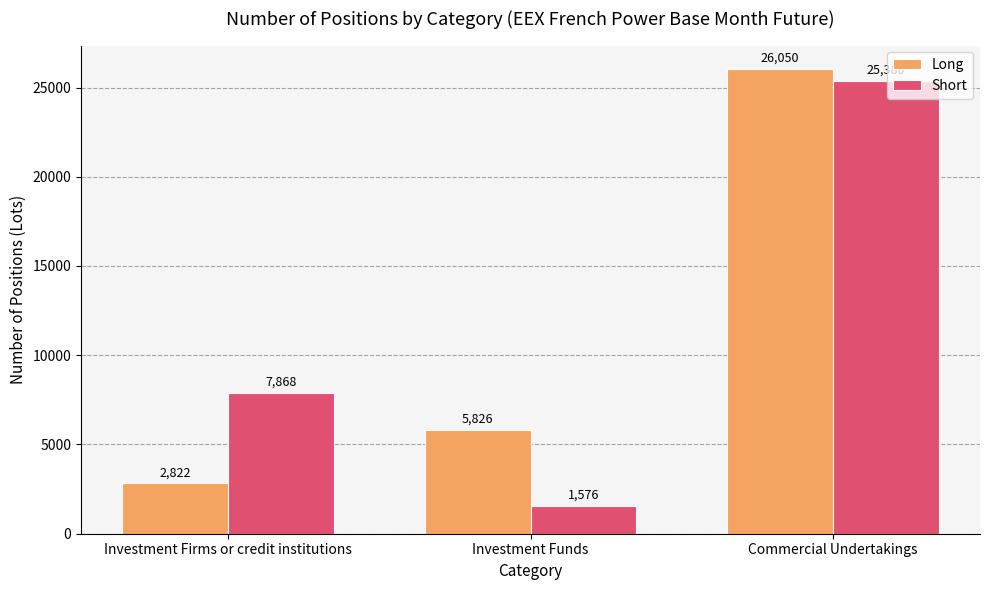

Which series has the widest spread of values?

Short